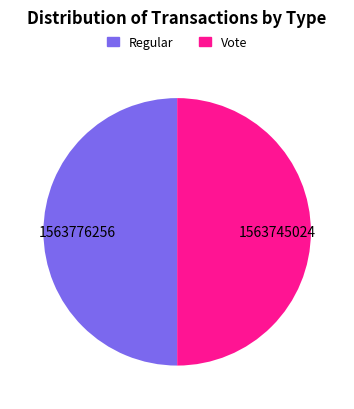

What is the ratio of the value at Vote to the value at Regular?

1.0